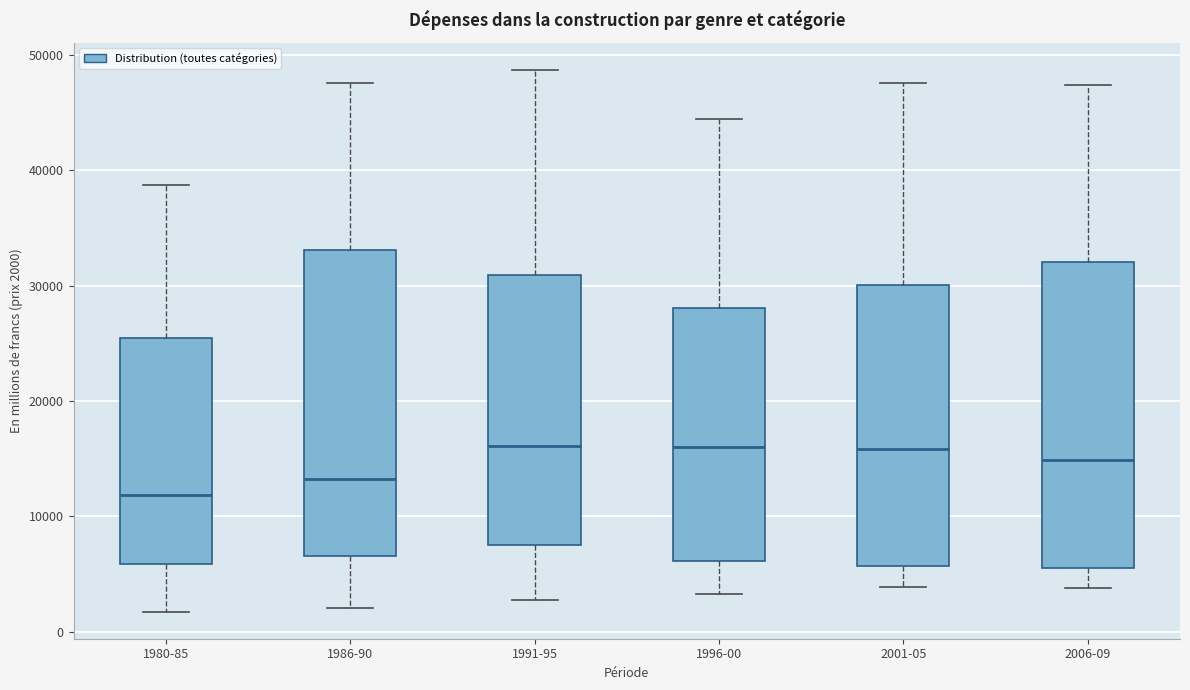

Reading left to right, transcribe this box plot: for each box, give where its median line is, the range the box spans, and where its two whiskers end, as read against the y-axis. The values are not printed on the chart, so give them approximately, as read against the axis.

1980-85: median 12000, box 6000 to 25000, whiskers 2000 to 39000
1986-90: median 13000, box 7000 to 33000, whiskers 2000 to 48000
1991-95: median 16000, box 8000 to 31000, whiskers 3000 to 49000
1996-00: median 16000, box 6000 to 28000, whiskers 3000 to 44000
2001-05: median 16000, box 6000 to 30000, whiskers 4000 to 48000
2006-09: median 15000, box 6000 to 32000, whiskers 4000 to 47000